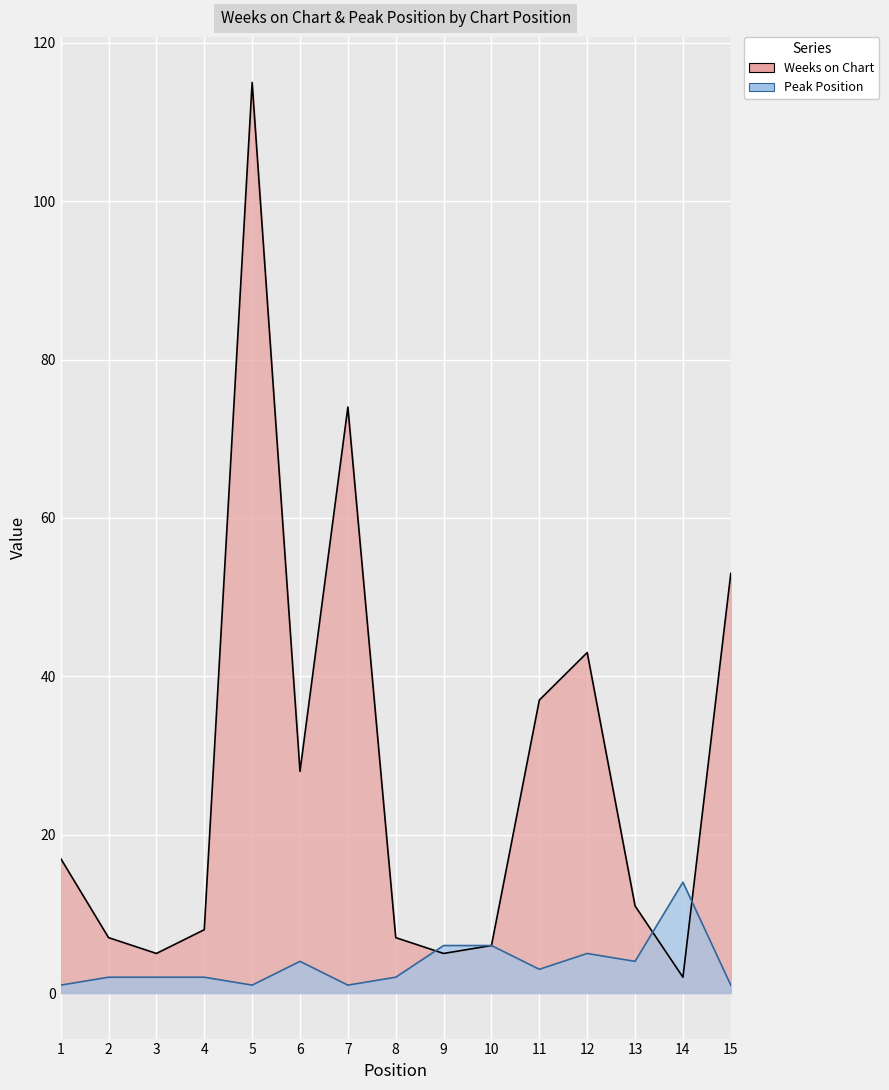

Where is Weeks on Chart nearest to the value 58?

15